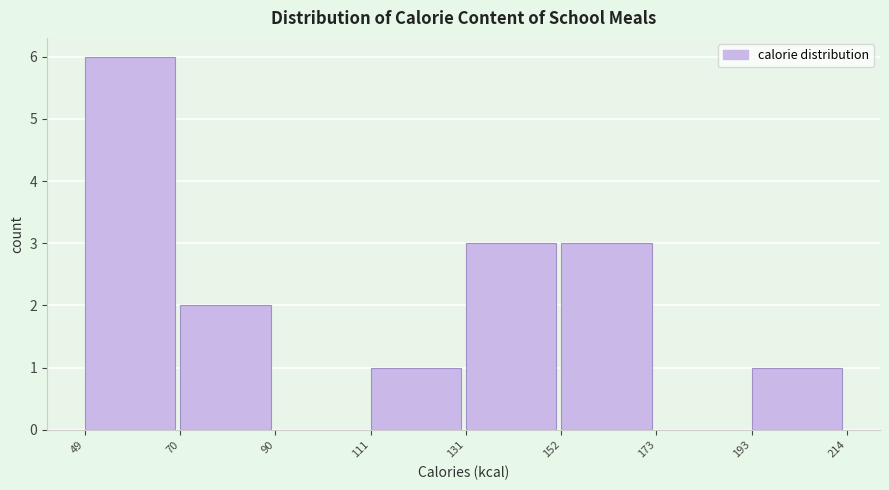

Over which range of the x-axis is the bar tallest?

49 to 70